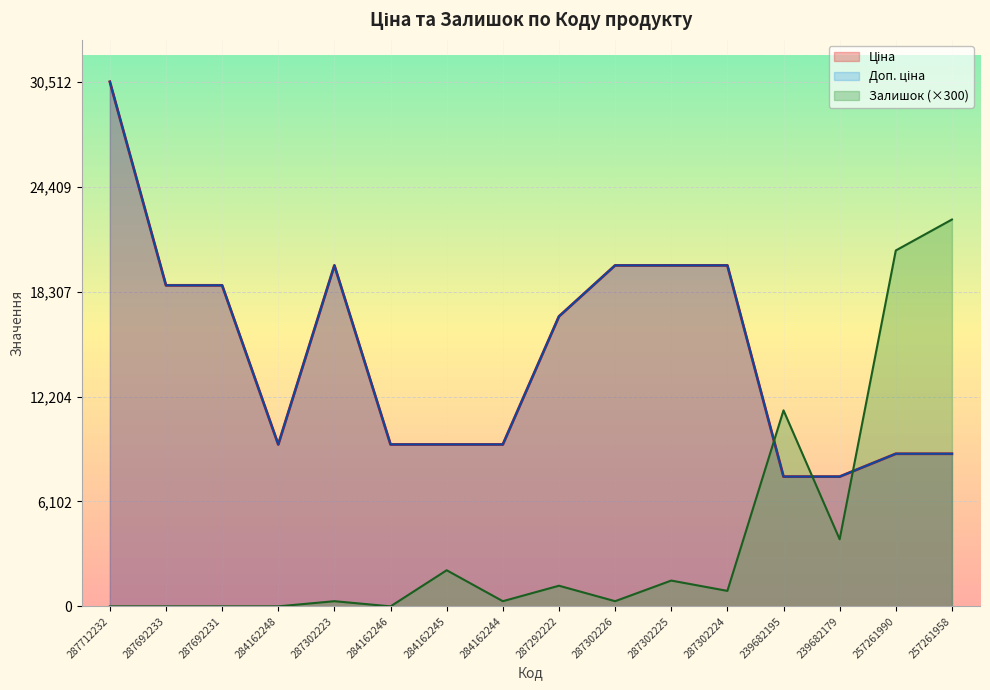

True or false: Доп. ціна and Ціна intersect in this chart.

False